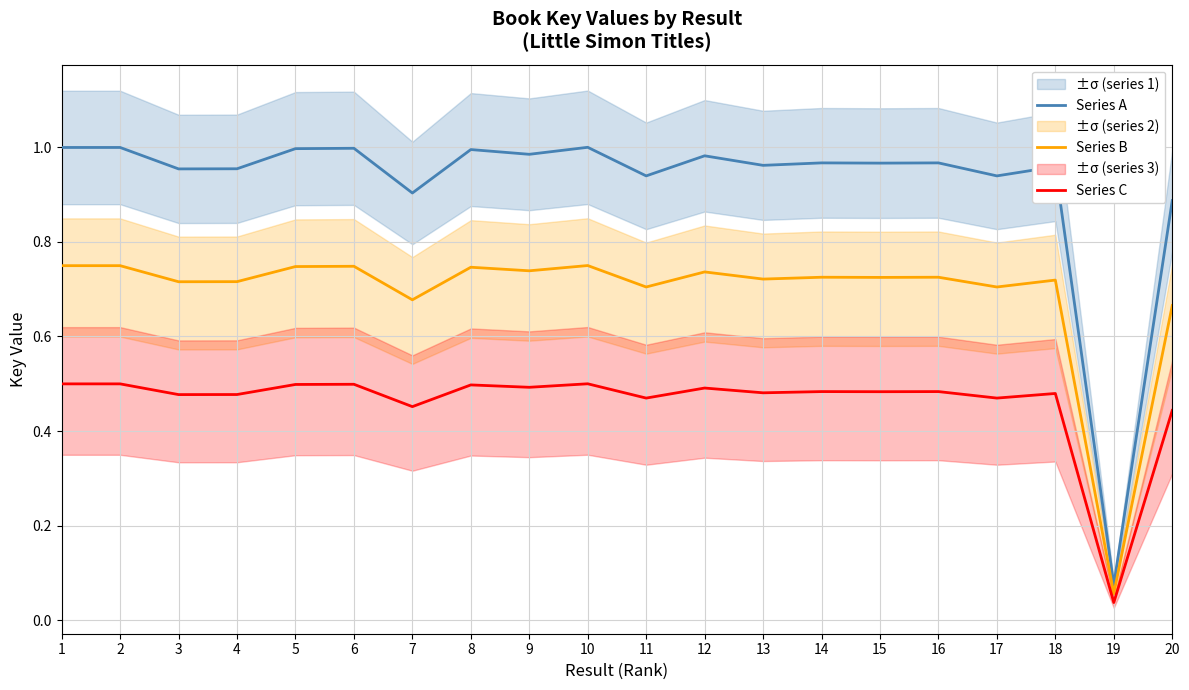

Rank the categories by Series A value from highest to lowest.

10, 2, 1, 6, 5, 8, 9, 12, 14, 16, 15, 13, 18, 4, 3, 11, 17, 7, 20, 19